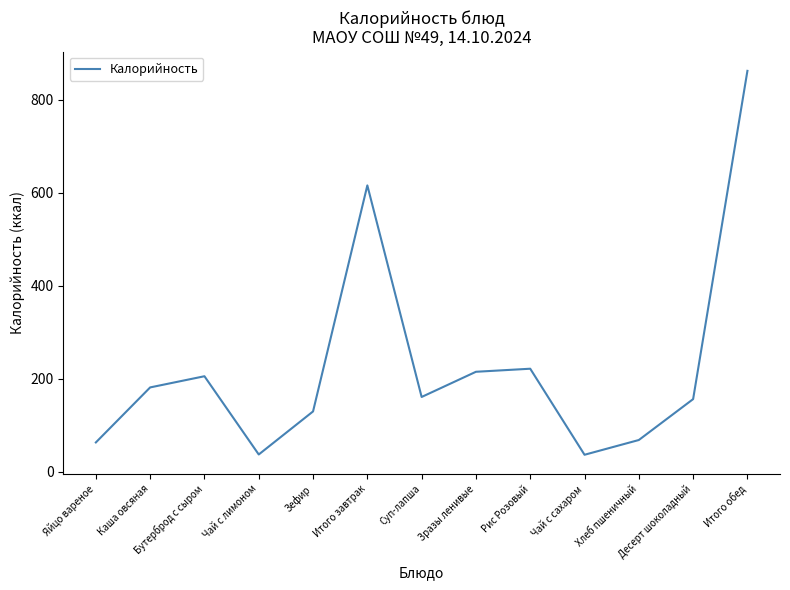

What is the greatest value displayed?

862.0